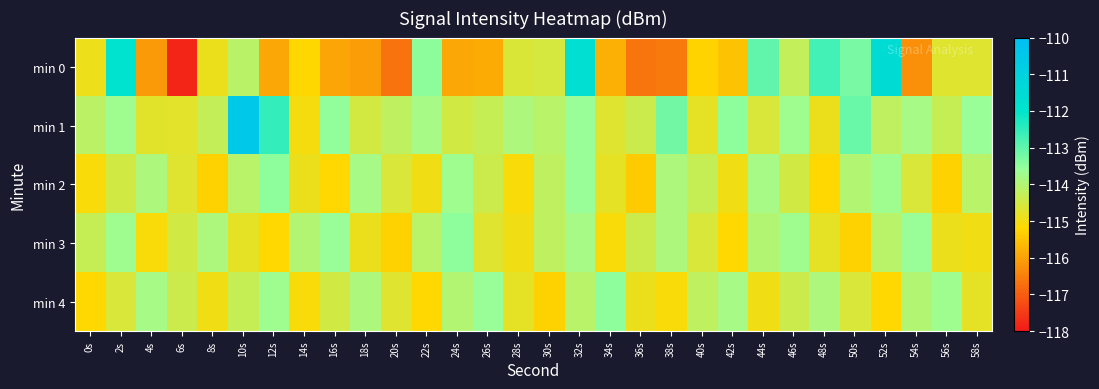

List the series in order of their peak value, highest first.

min 1, min 0, min 2, min 3, min 4